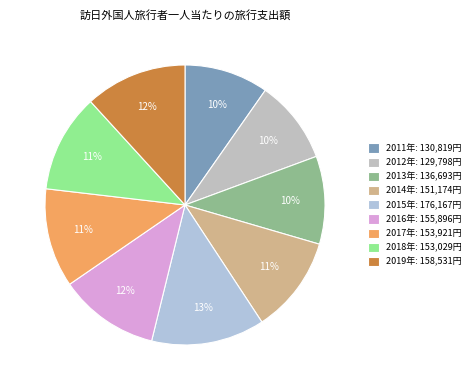

How many slices are in this pie chart?

9